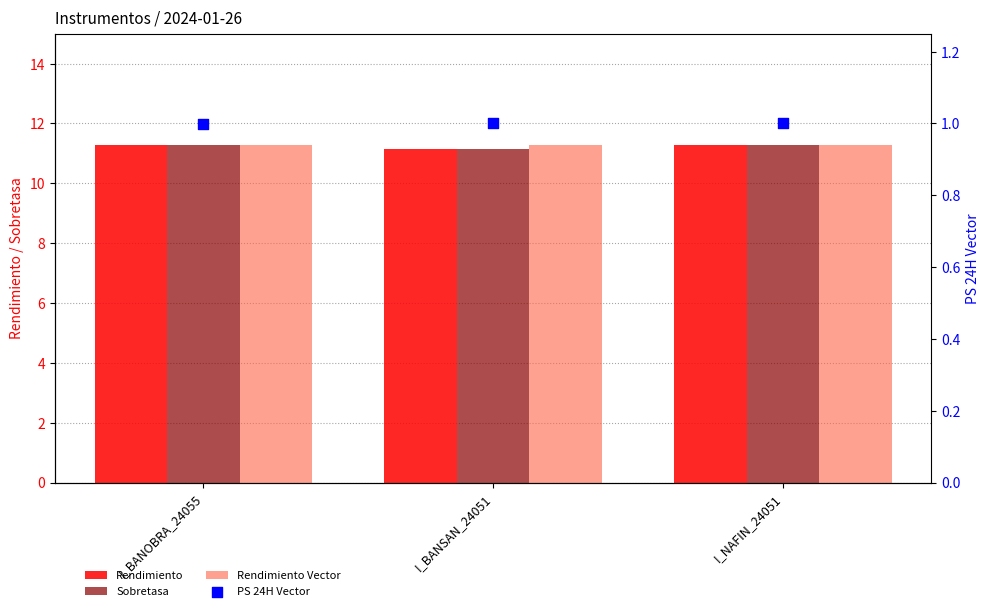

What are all the series names shown in the legend?

Rendimiento, Sobretasa, Rendimiento Vector, PS 24H Vector